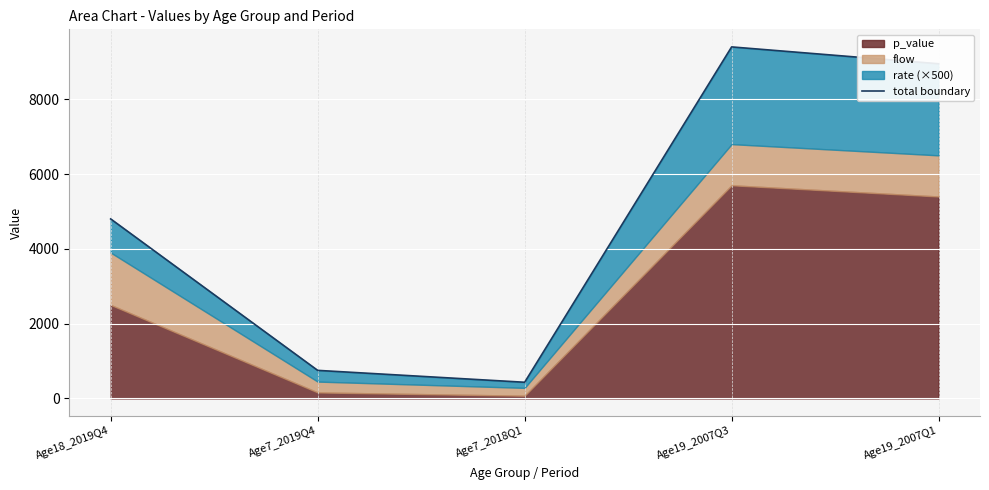

Between Age19_2007Q1 and Age19_2007Q3, which is larger?

Age19_2007Q3